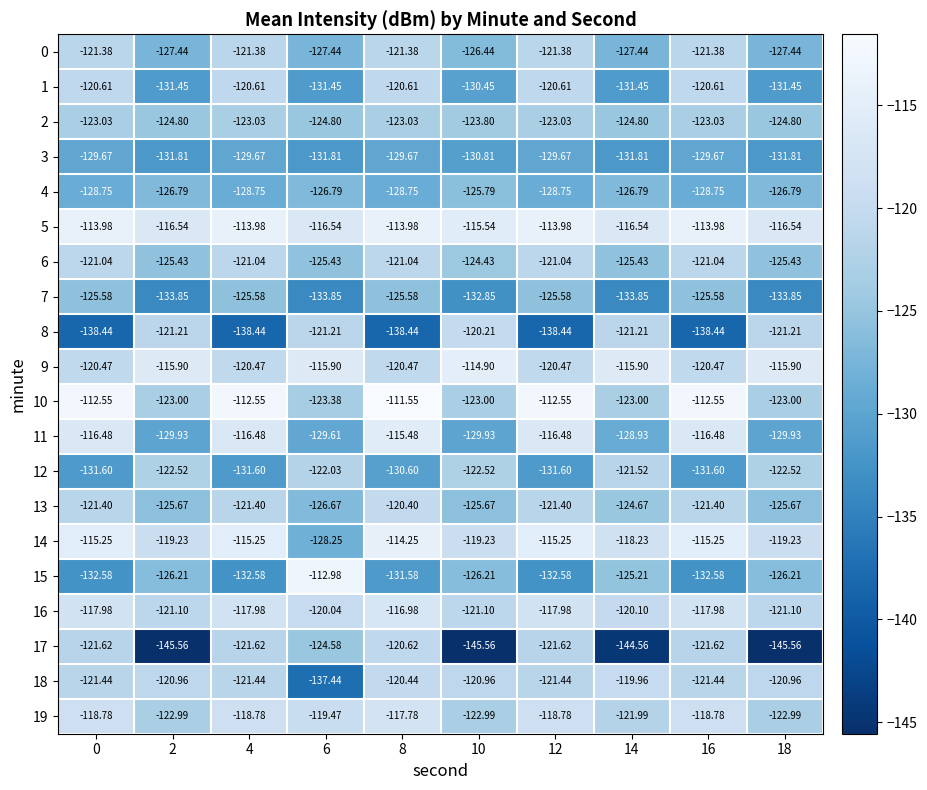

Is the value of 2 at 12 greater than the value of 6 at 4?

No